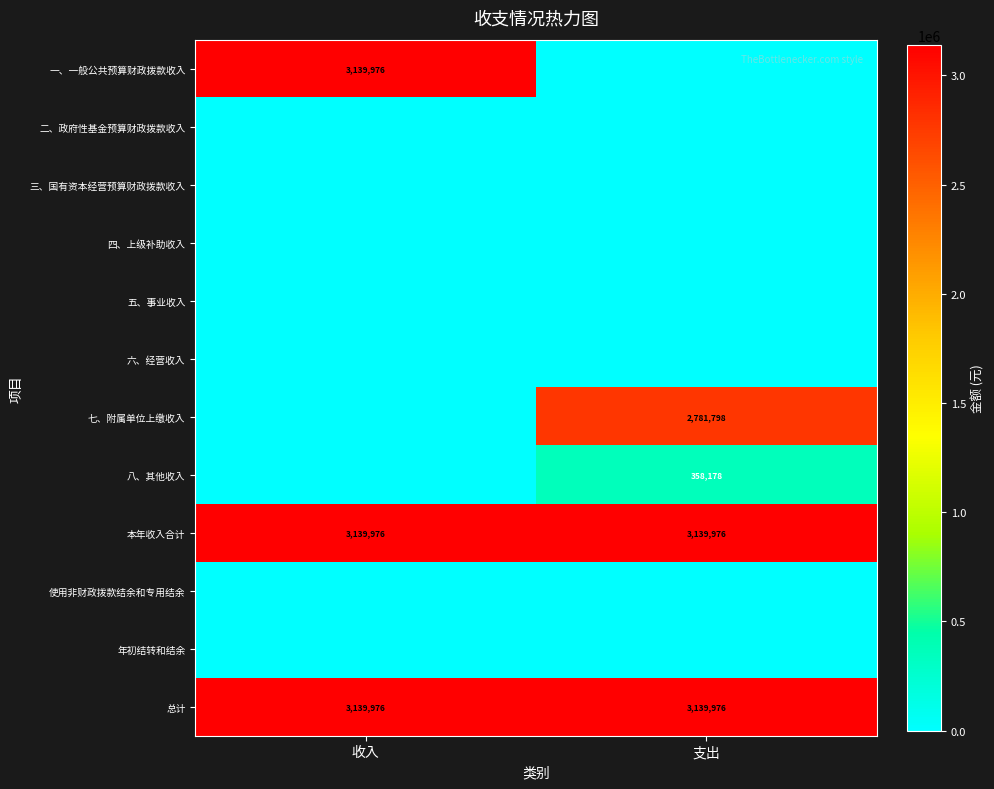

What is the sum of all 总计 values?

6279952